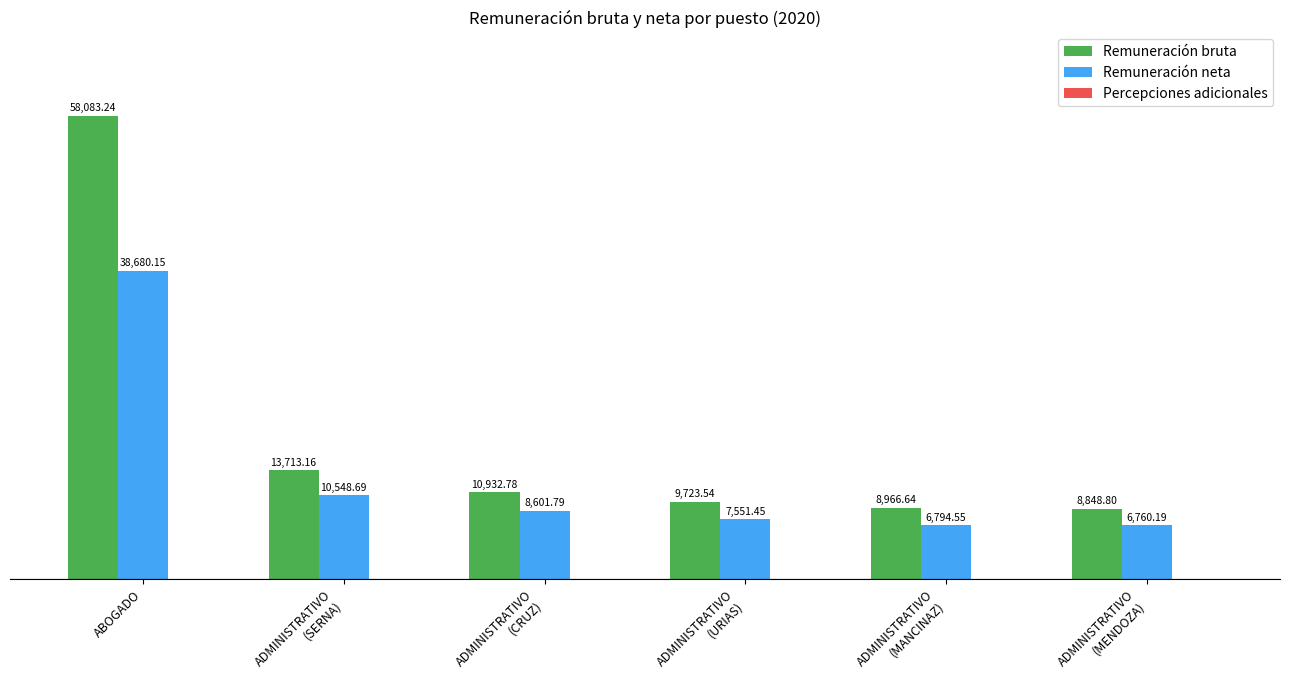

Where is Remuneración neta nearest to the value 22720?

ADMINISTRATIVO
(SERNA)